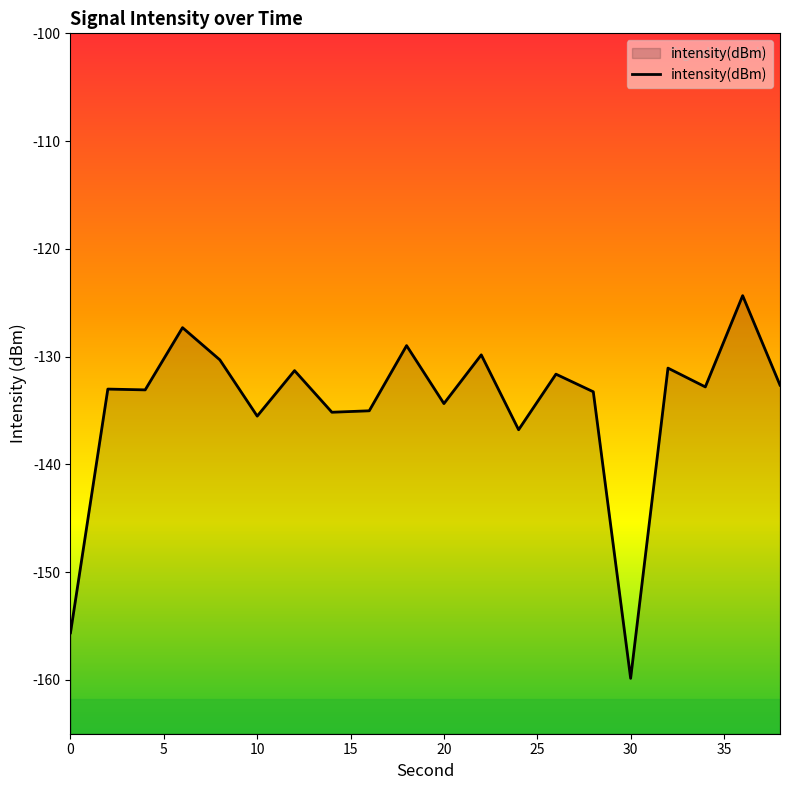

What is the change in value from 0 to 30?

-4.2